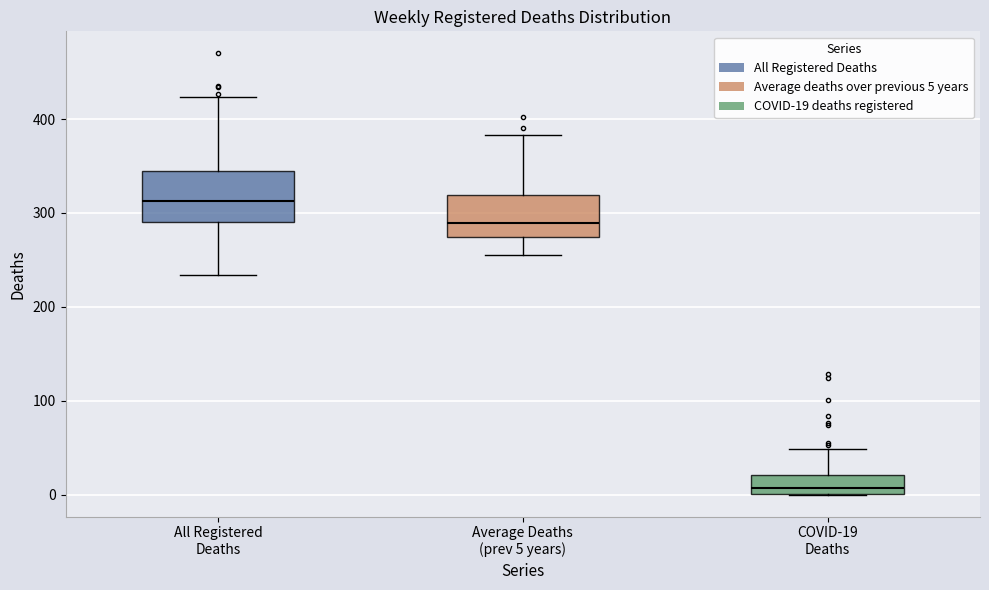

Reading left to right, transcribe this box plot: for each box, give where its median line is, the range the box spans, and where its two whiskers end, as read against the y-axis. The values are not printed on the chart, so give them approximately, as read against the axis.

All Registered Deaths: median 310, box 290 to 340, whiskers 230 to 420
Average Deaths (prev 5 years): median 290, box 270 to 320, whiskers 260 to 380
COVID-19 Deaths: median 10, box 0 to 20, whiskers 0 to 50